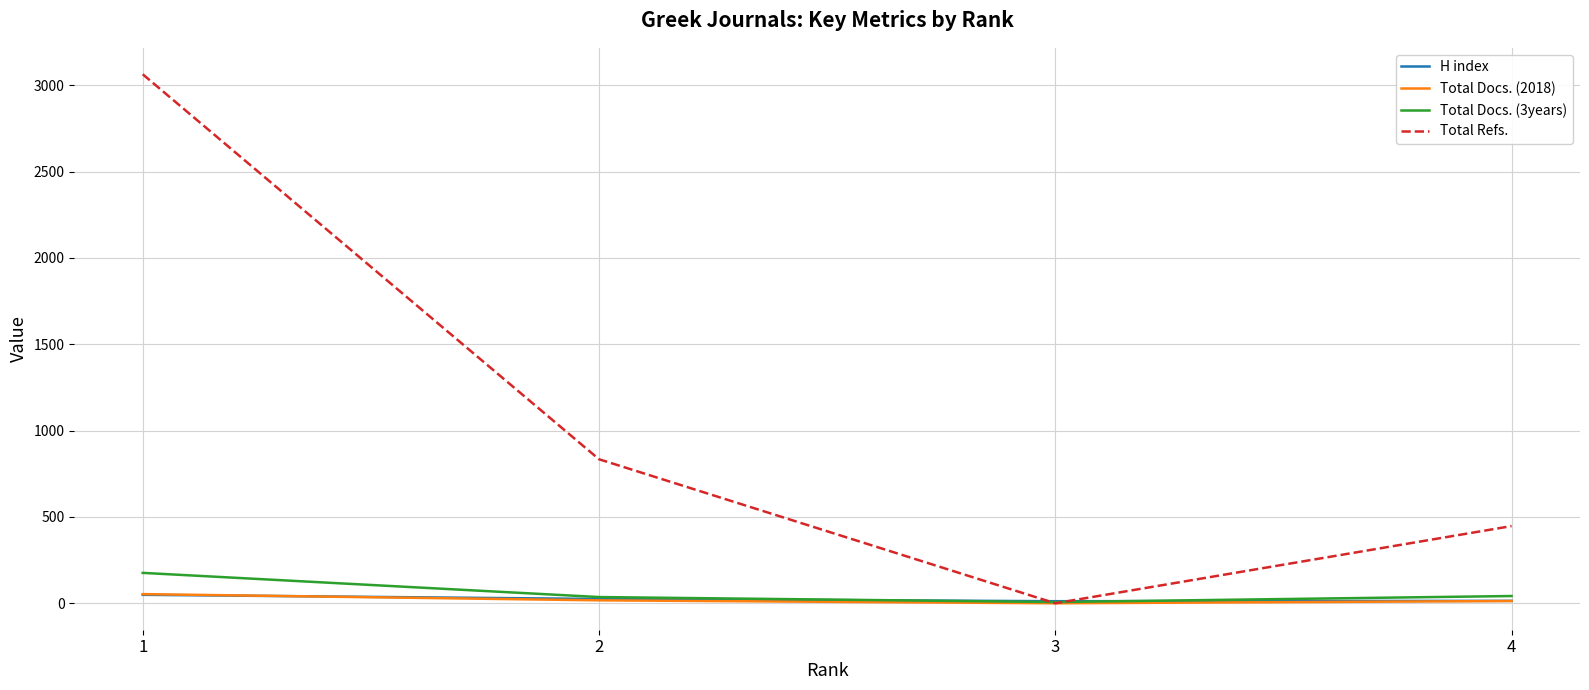

The value of Total Docs. (3years) at 1 is 176. True or false?

True